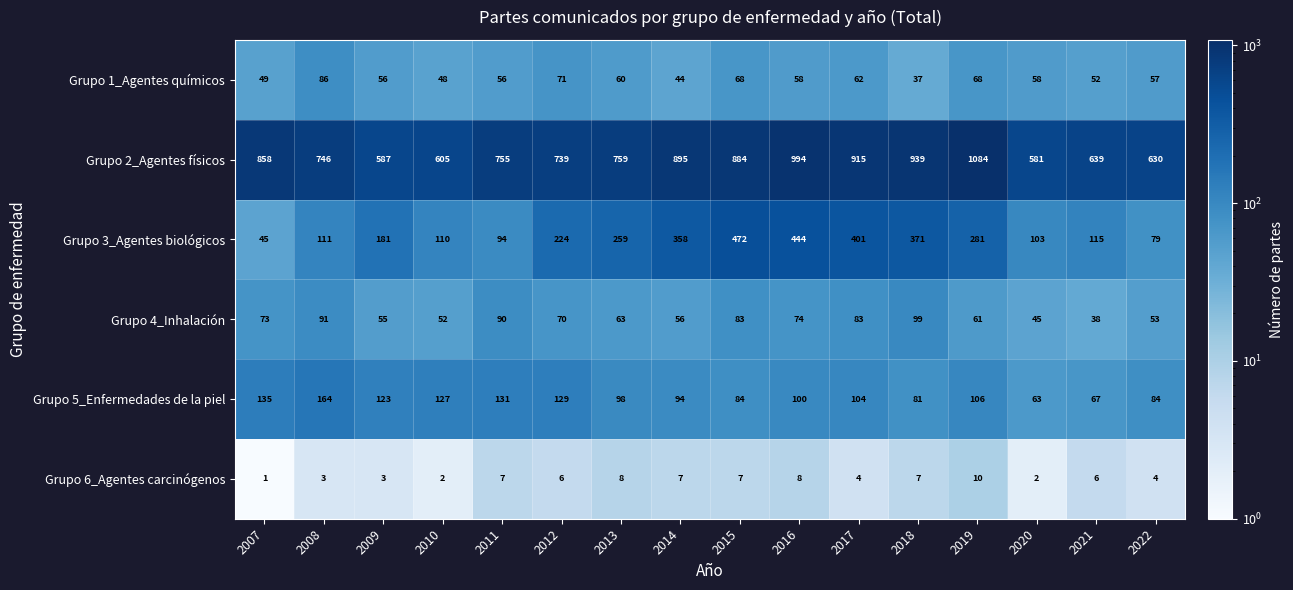

What is the total value across all series at 2020?

852